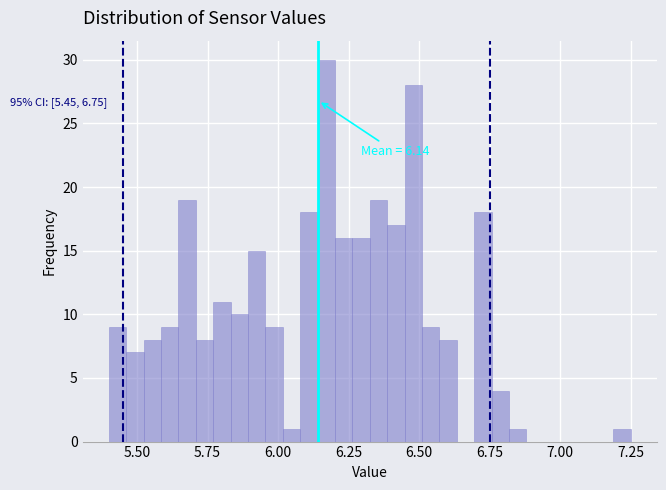

Around what value on the x-axis is the tallest bar? Give the approximate position of its centre, as read against the axis.

6.15